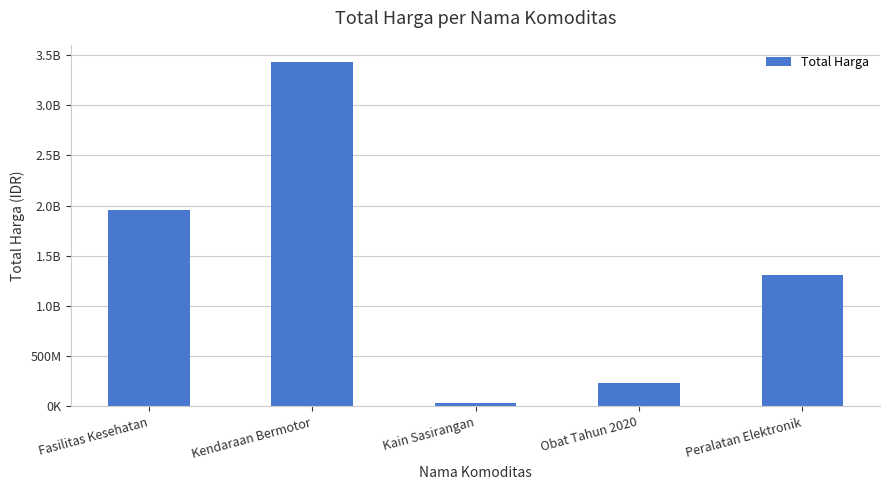

How many bars are there in total?

5